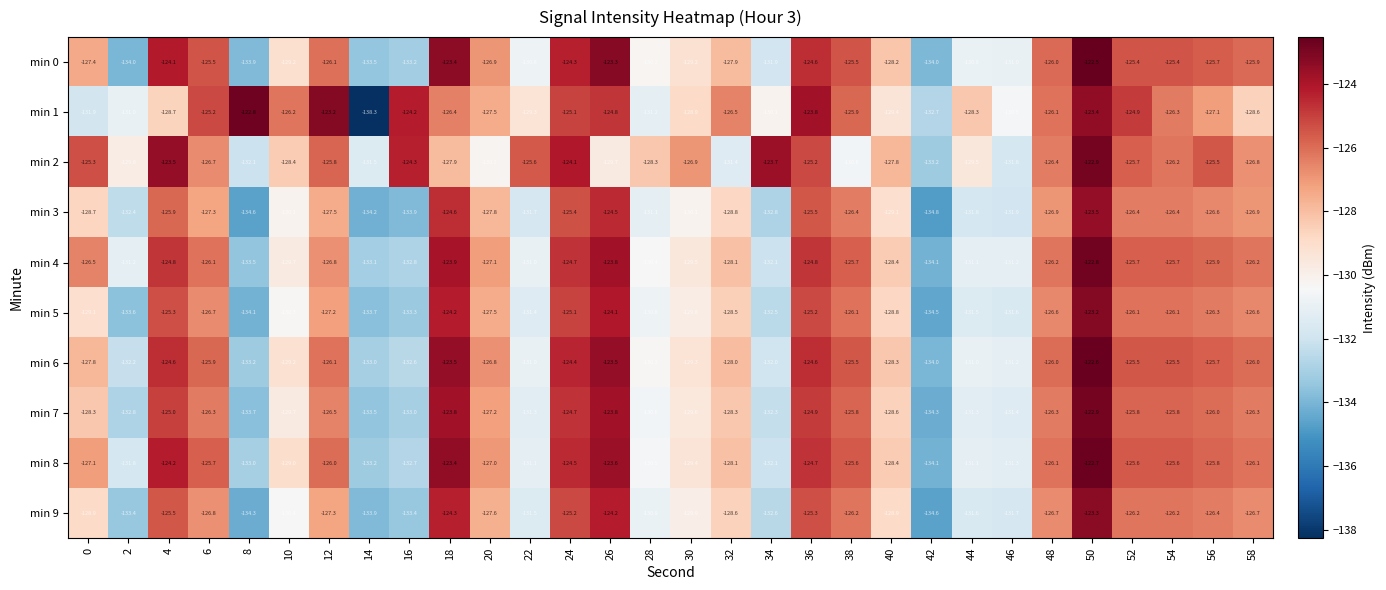

What is the sum of the min 1 values at 40 and 16?

-253.6